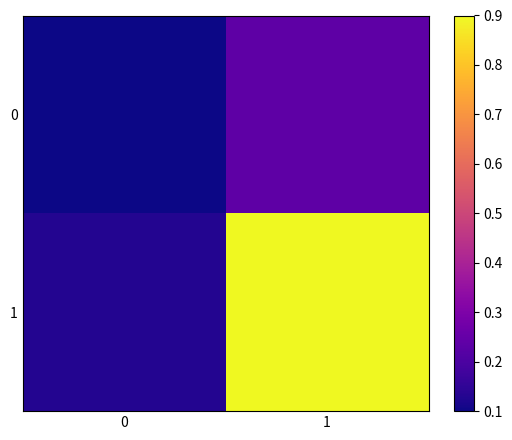

Rank the series at 1 from lowest to highest value.

0, 1